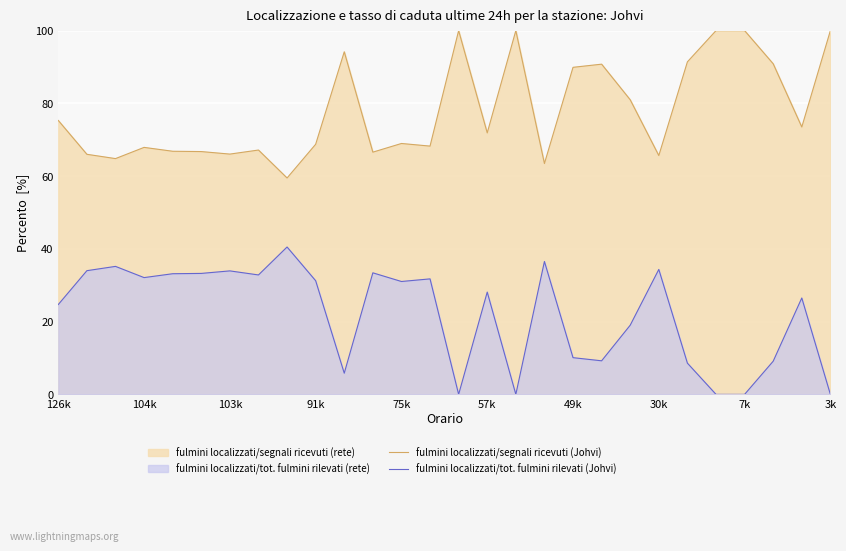

Reading left to right, transcribe all the data shown in this chart.

fulmini localizzati/segnali ricevuti (Johvi): 75.3	66.0	64.8	67.9	66.8	66.7	66.1	67.2	59.5	68.8	94.2	66.6	69.0	68.3	100.0	71.9	100.0	63.5	89.9	90.8	81.0	65.7	91.4	100.0	100.0	90.9	73.5	100.0
fulmini localizzati/tot. fulmini rilevati (Johvi): 24.7	34.0	35.2	32.1	33.2	33.3	33.9	32.8	40.5	31.2	5.8	33.4	31.0	31.7	0.0	28.1	0.0	36.5	10.1	9.2	19.0	34.3	8.6	0.0	0.0	9.1	26.5	0.0